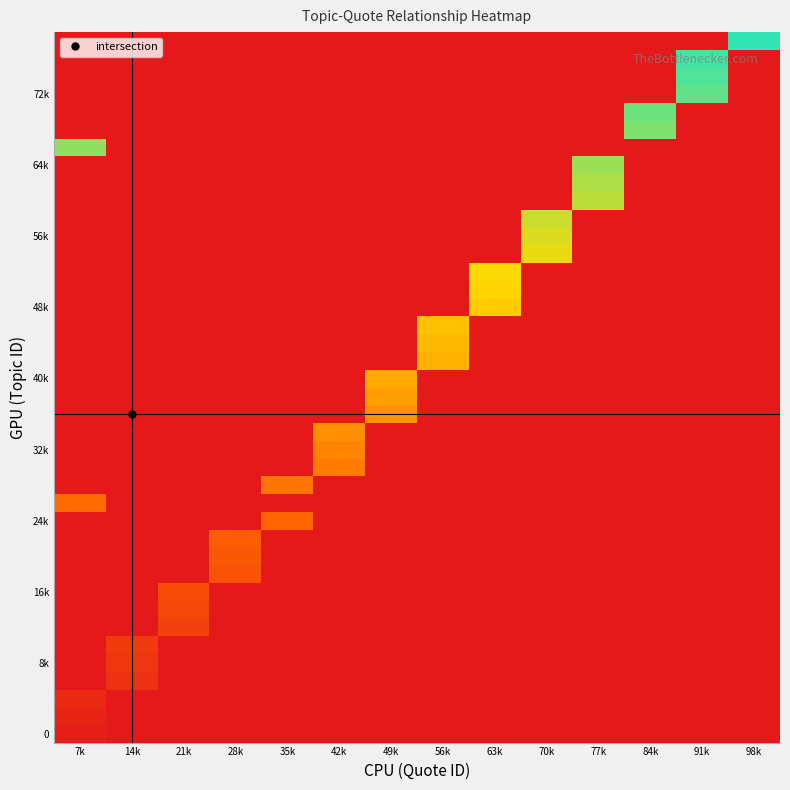

At how many categories does at least one series exceed 16?

10